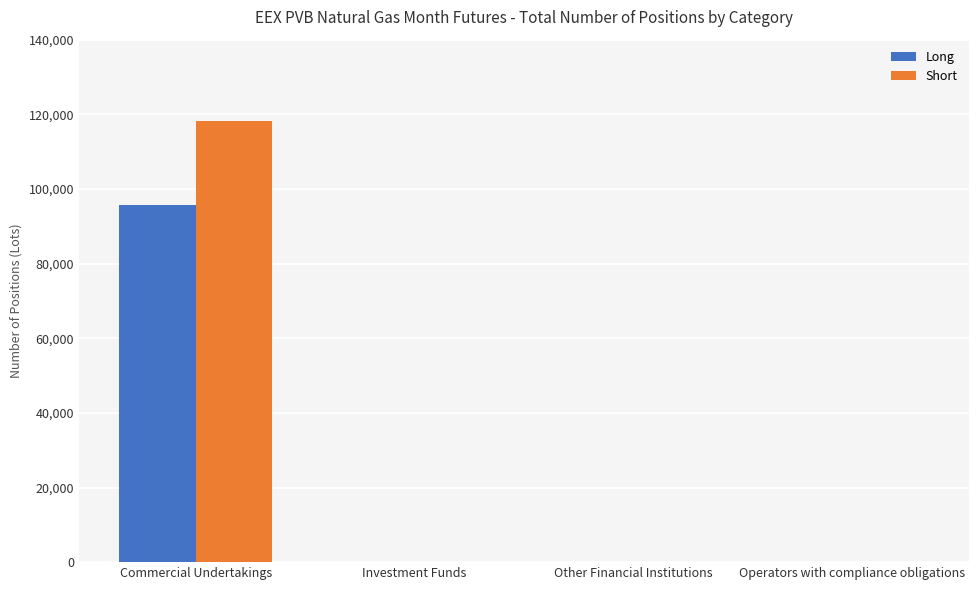

What is the difference between the Short values at Other Financial Institutions and Commercial Undertakings?

118160